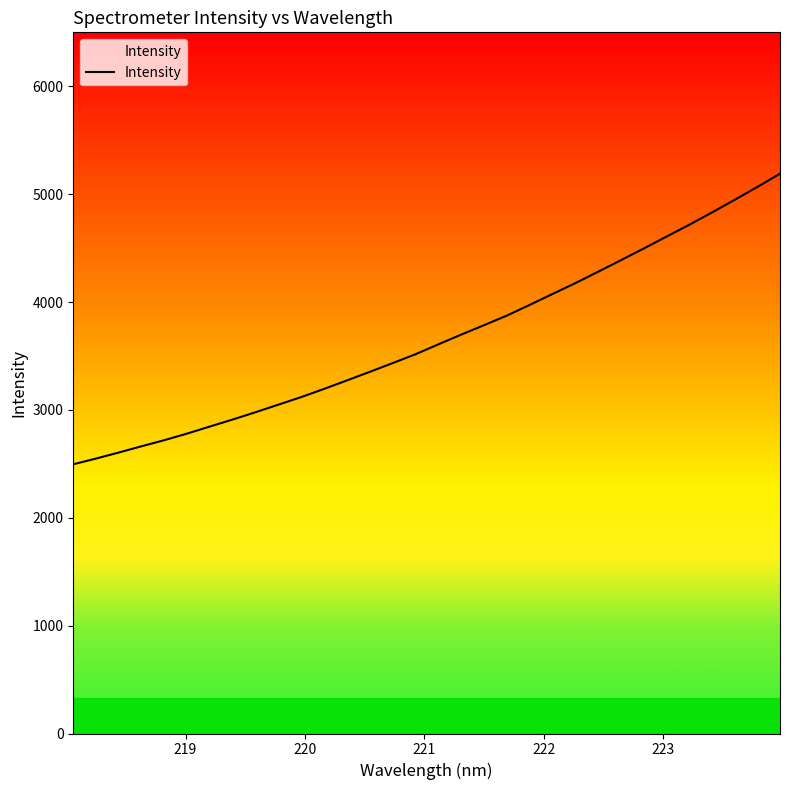

What is the smallest value displayed?

2495.7